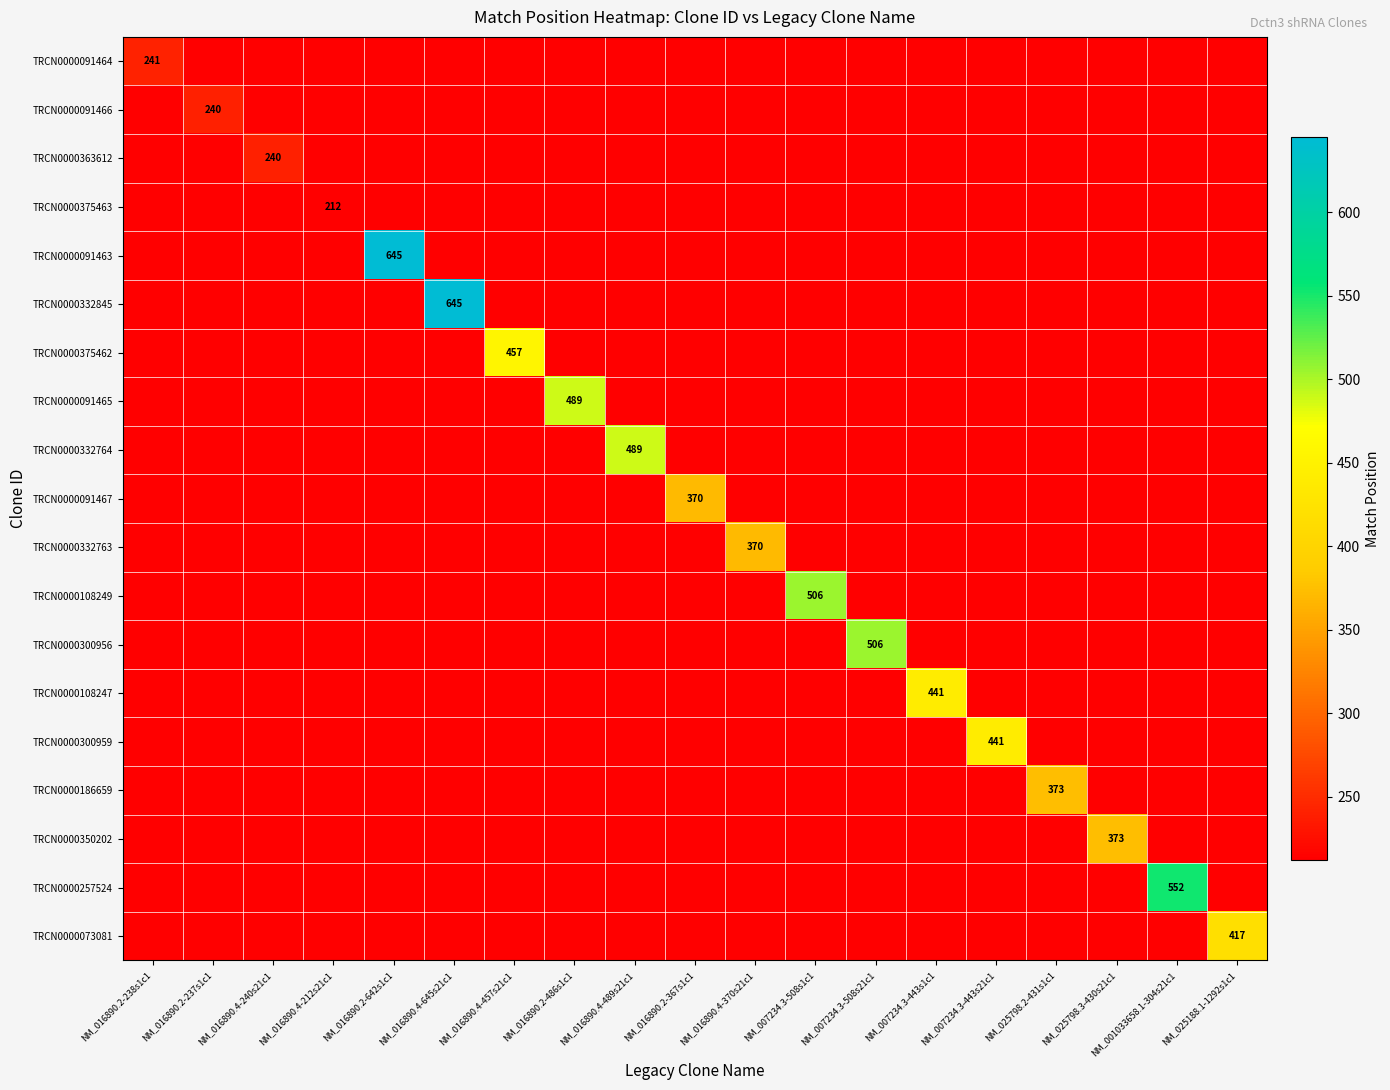

The TRCN0000332845 series shows 645 at NM_016890.4-645s21c1. True or false?

True